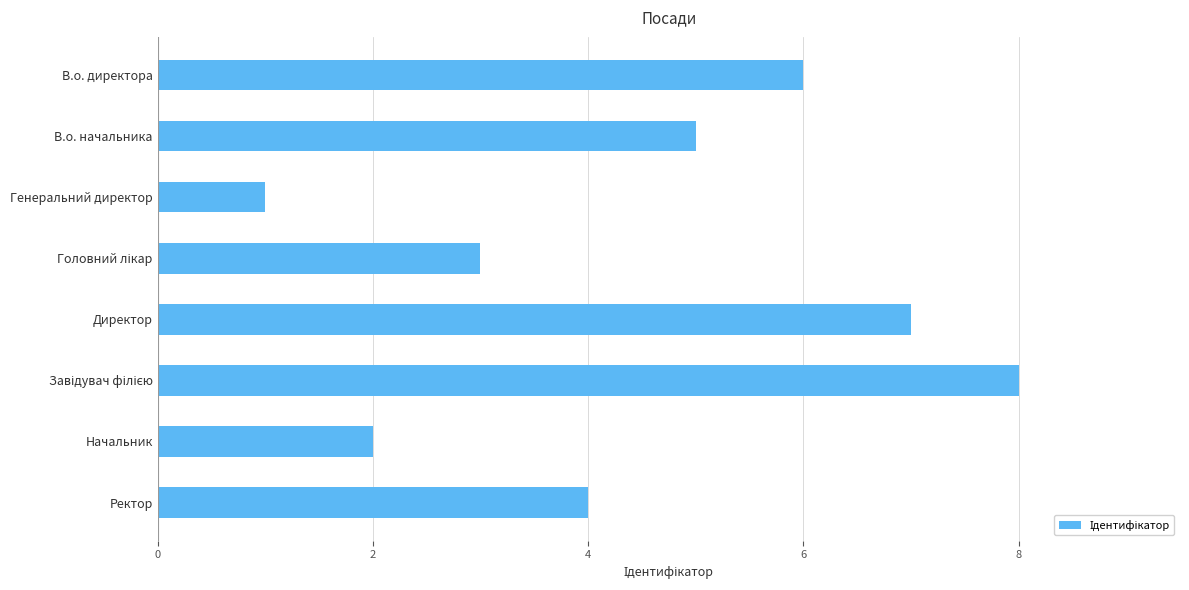

Which label corresponds to the smallest value in the chart?

Генеральний директор